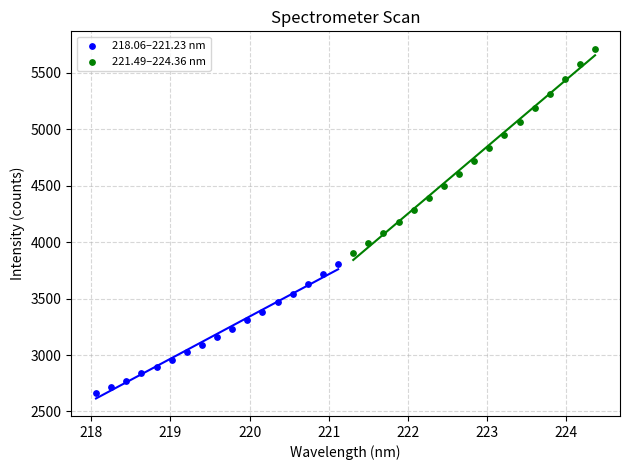

Which series contains the lowest Y value?

218.06–221.23 nm